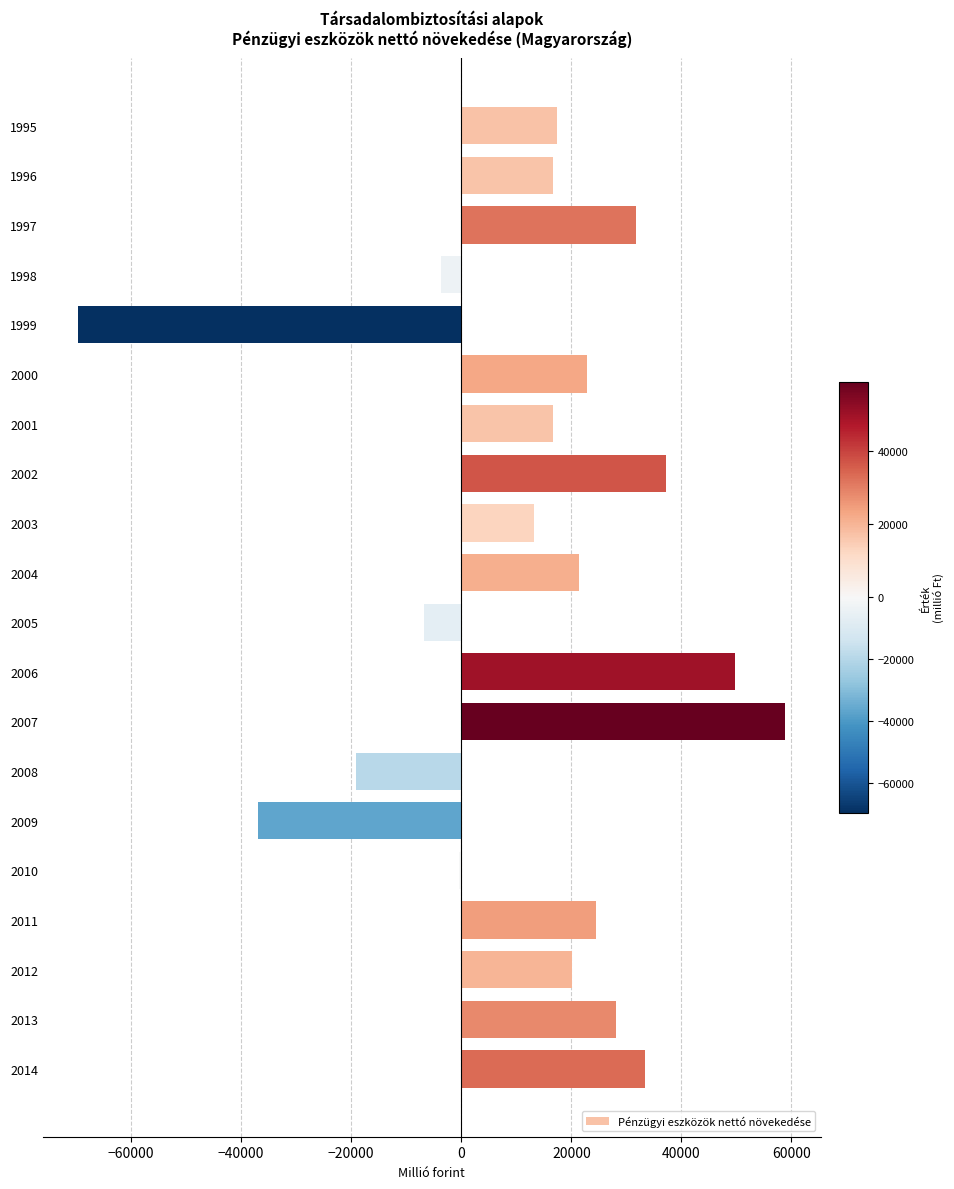

What is the sum of the values at 2000 and 2002?

59926